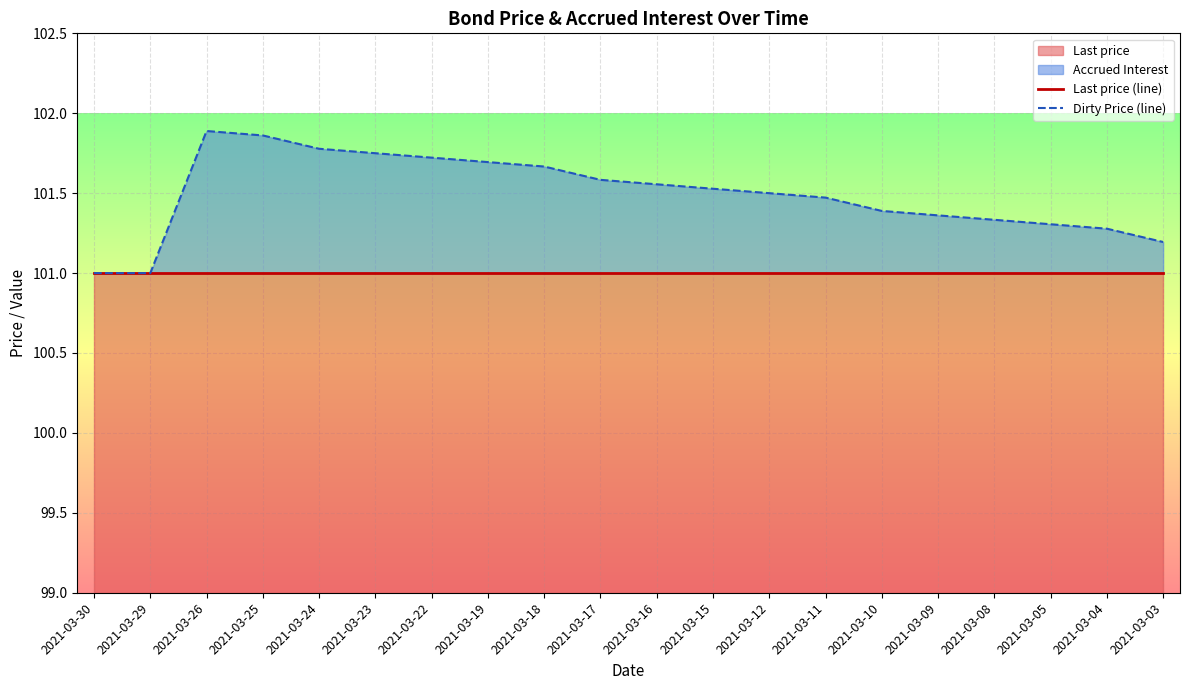

What is the approximate value of Dirty Price (line) at 2021-03-23?

101.8